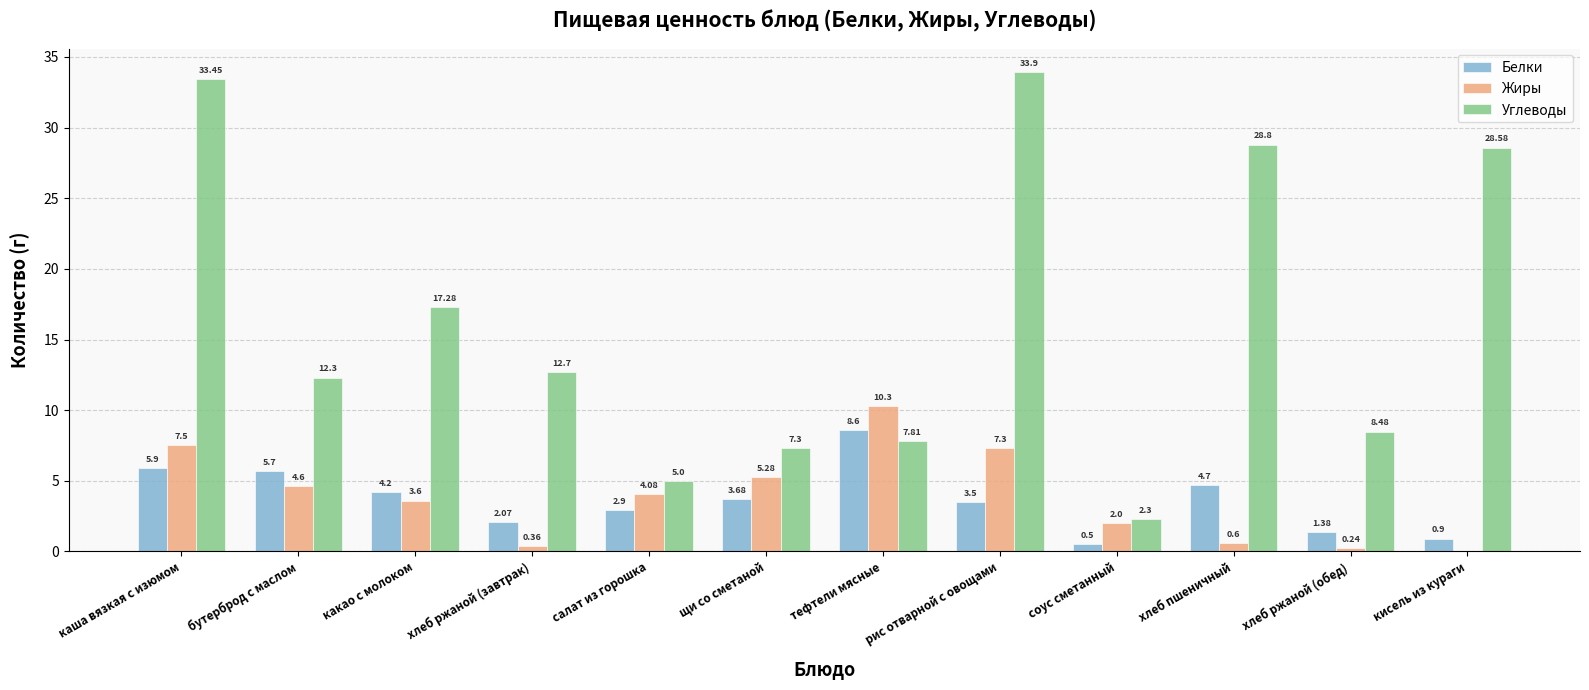

The value of Белки at щи со сметаной is 5.0. True or false?

False